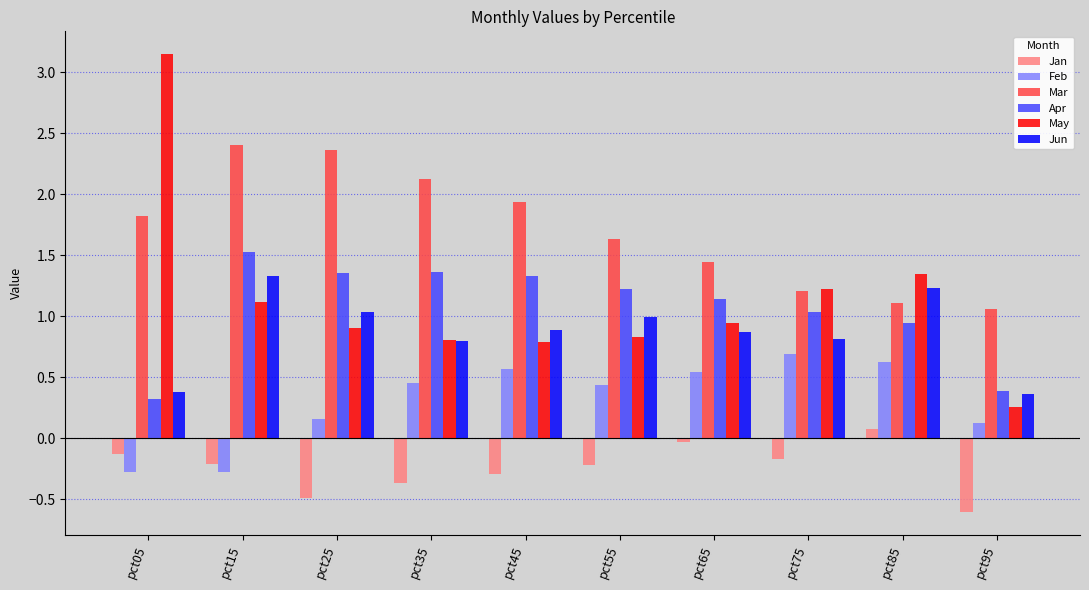

What is the minimum value for May?

0.3